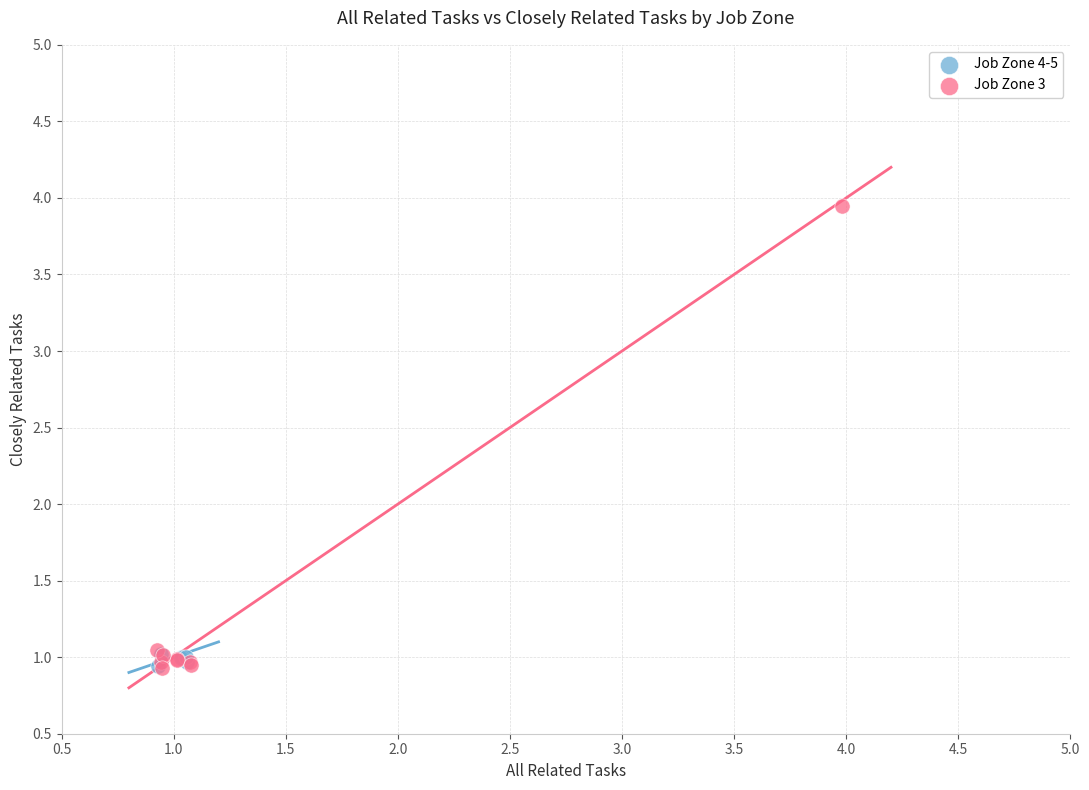

Which series has the largest Y range (max minus min)?

Job Zone 3